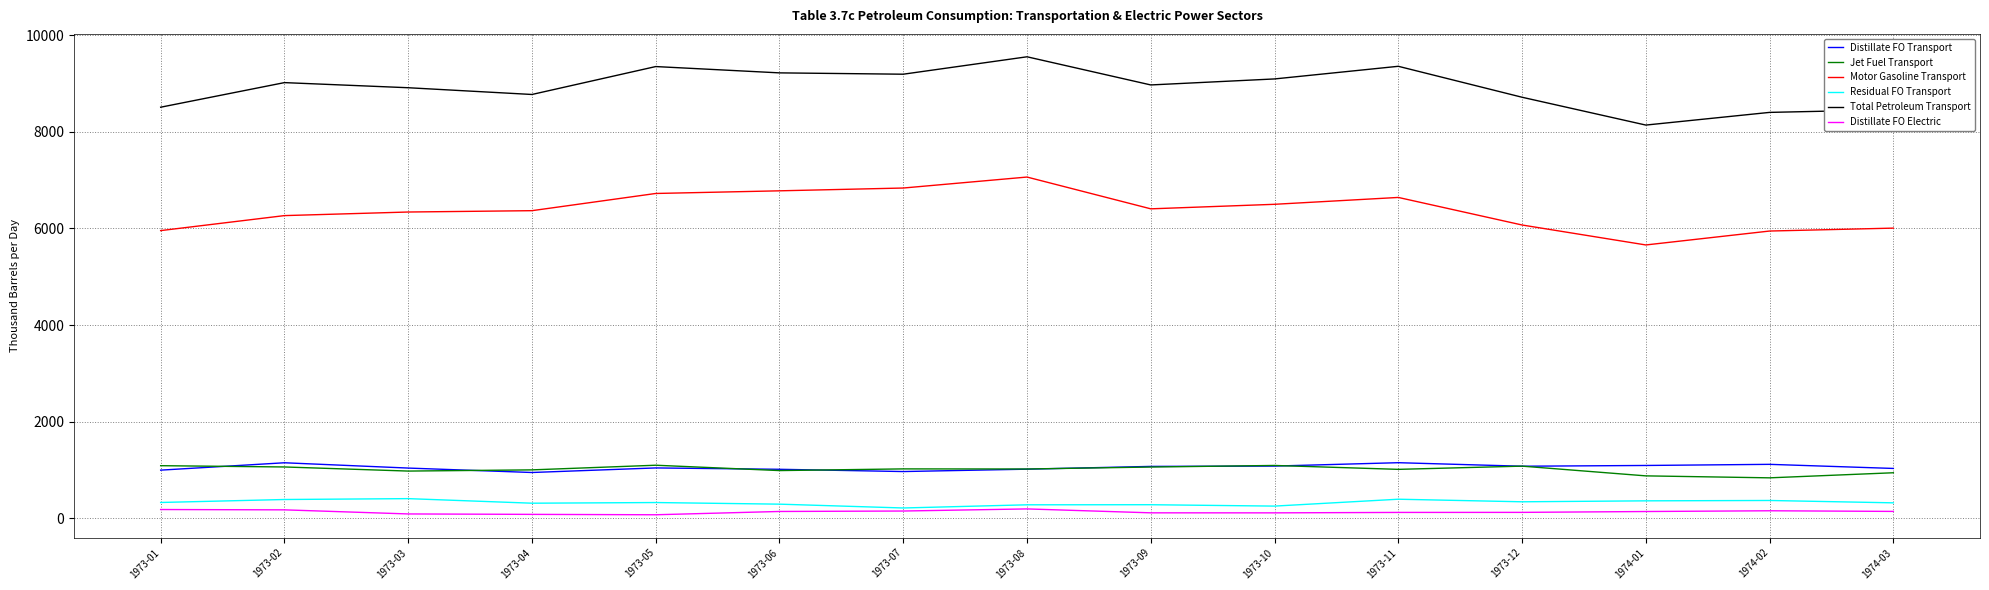

What is the average value of the Distillate FO Electric series?

132.4